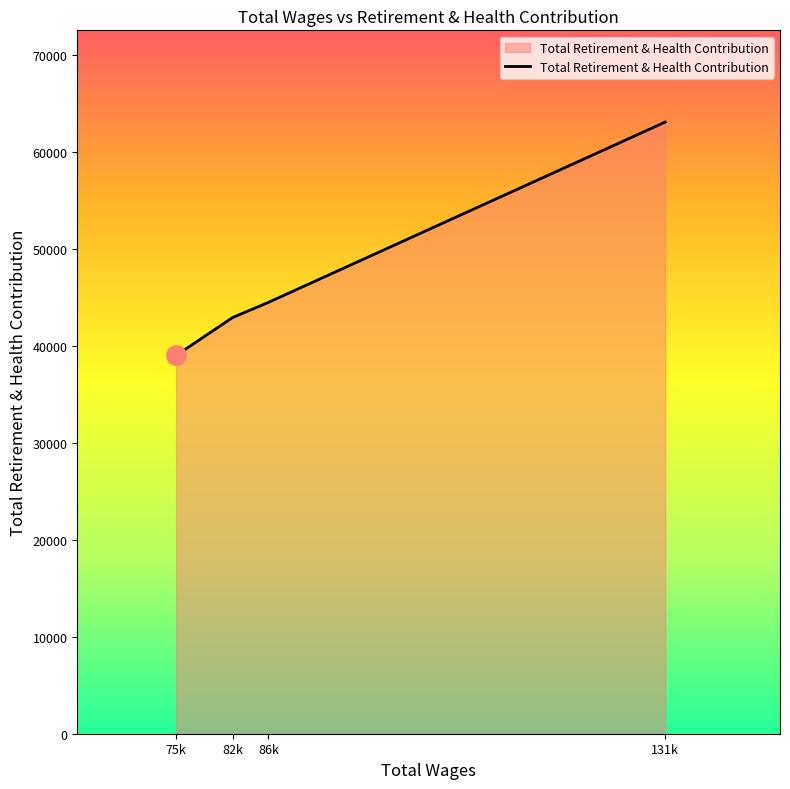

What is the difference between the maximum and minimum values?

24053